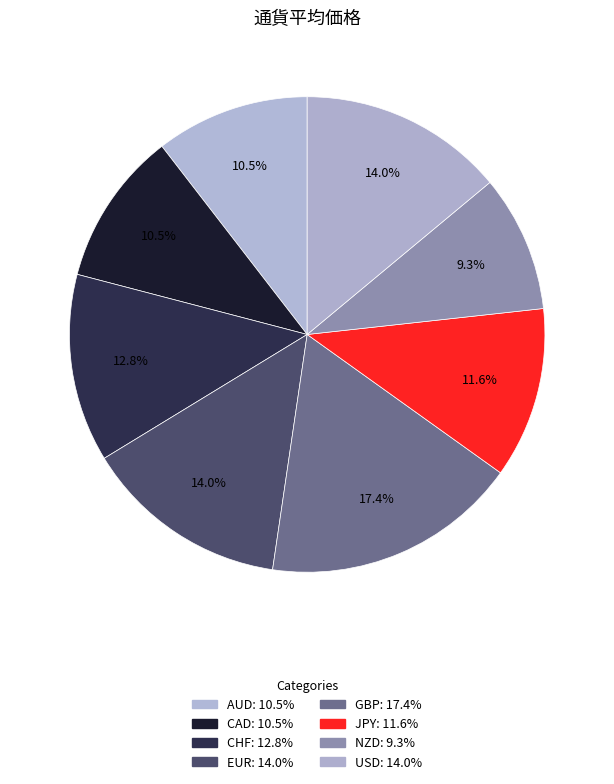

How many slices are in this pie chart?

8